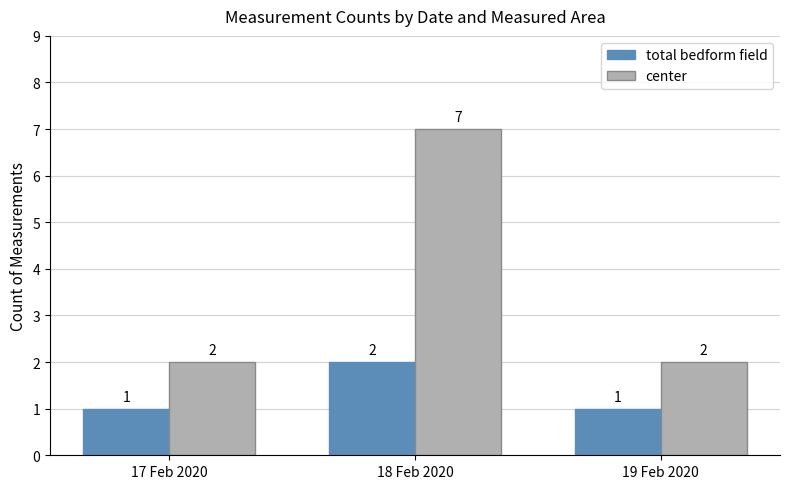

What position from the right is 18 Feb 2020?

2